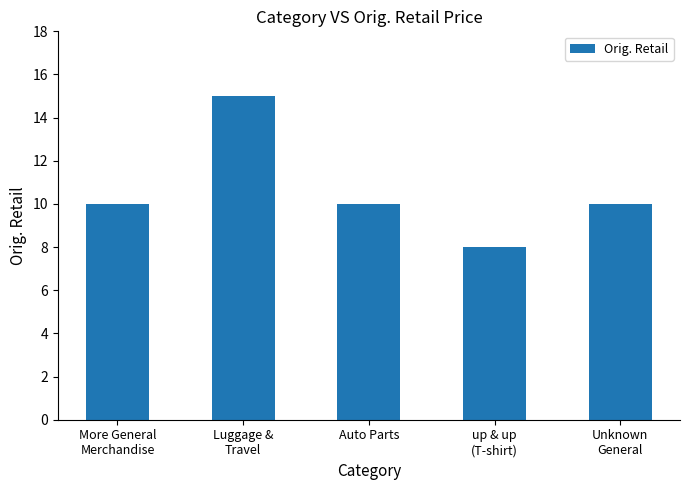

Count the number of categories in the chart.

5